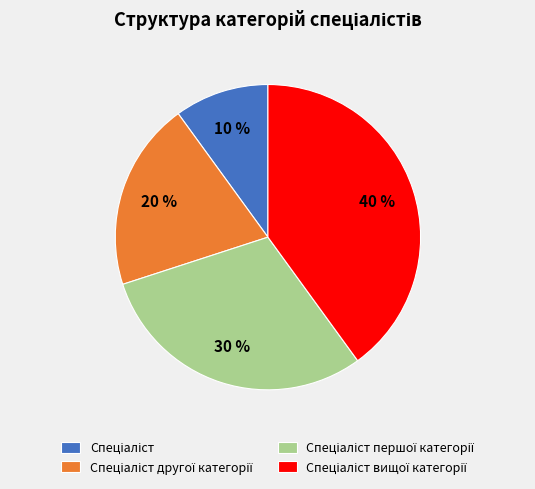

Is there a majority slice in this chart?

No